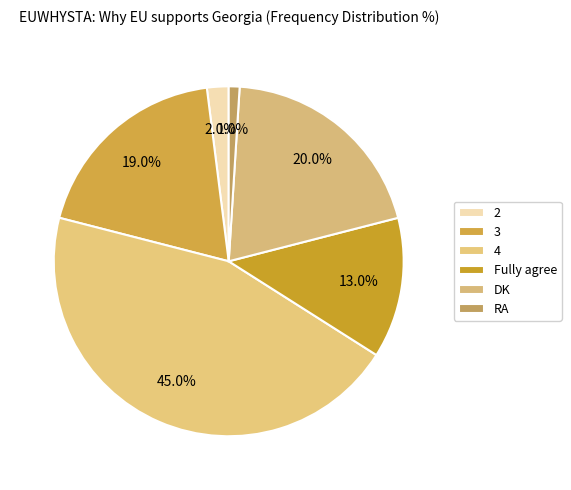

Which slice is the largest?

4